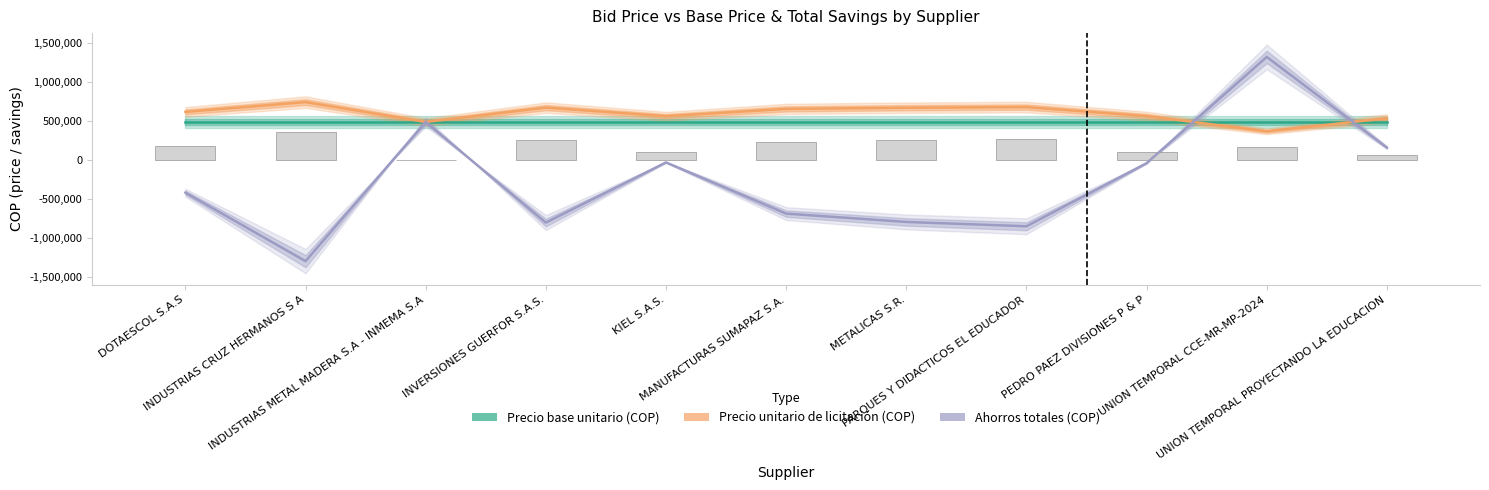

Which series has the largest total across all categories?

Precio unitario de licitación (COP)